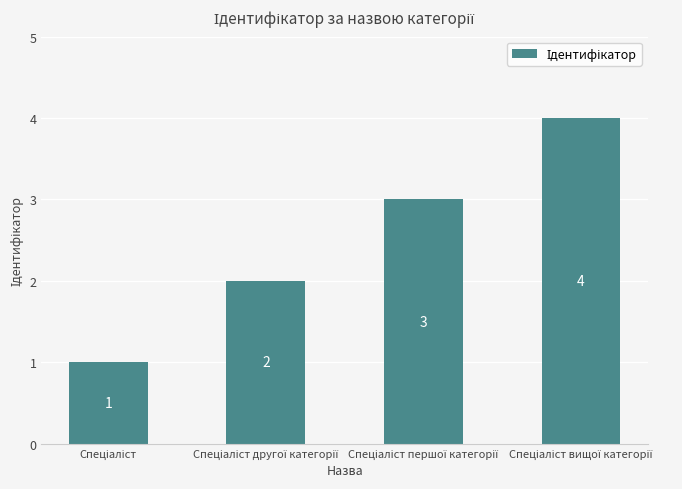

Count the values in the range 2 to 4.

3